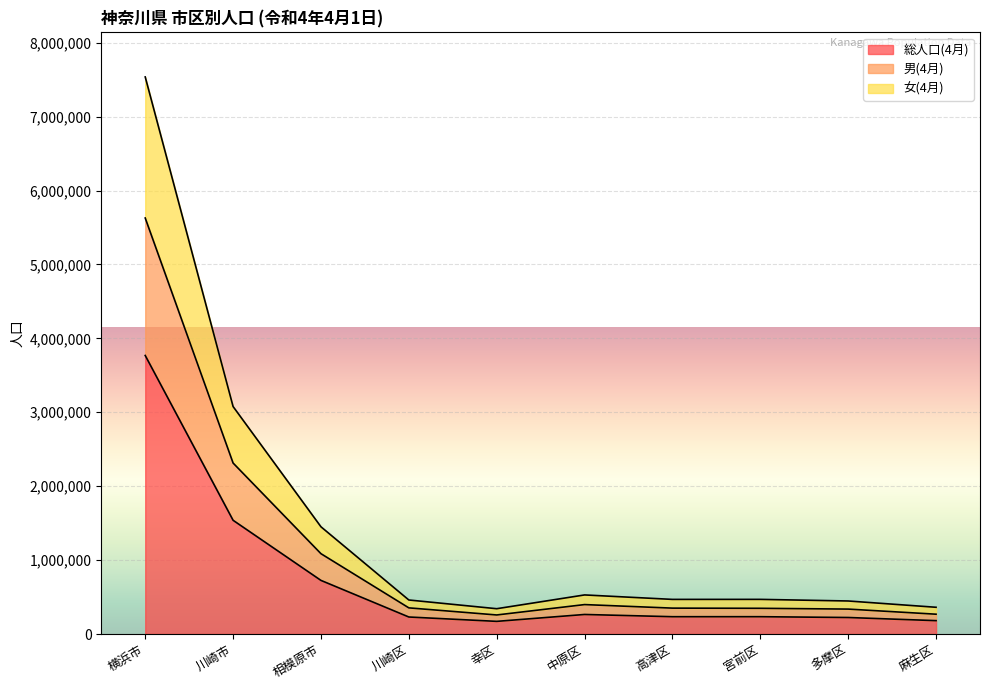

True or false: 女(4月) and 男(4月) cross at least once.

False